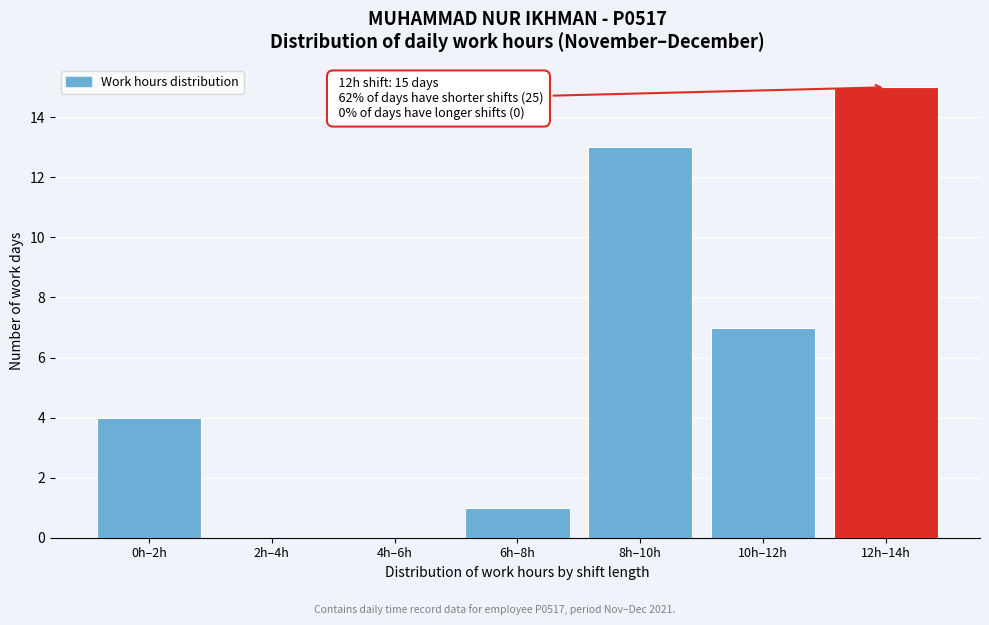

Reading right to left, extract all data points from this chart.

12h–14h=15	10h–12h=7	8h–10h=13	6h–8h=1	4h–6h=0	2h–4h=0	0h–2h=4